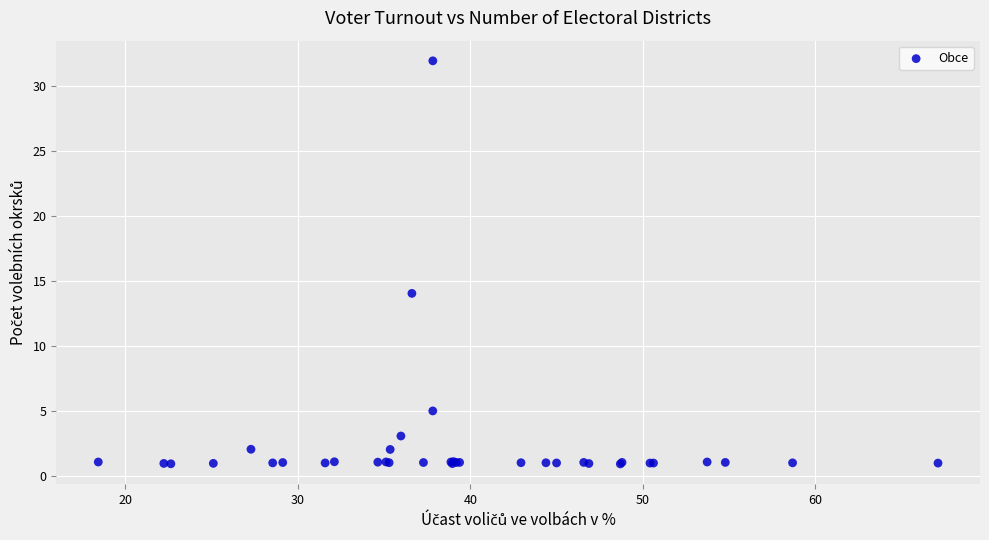

What Y value in the scatter plot is closest to 16?

14.0